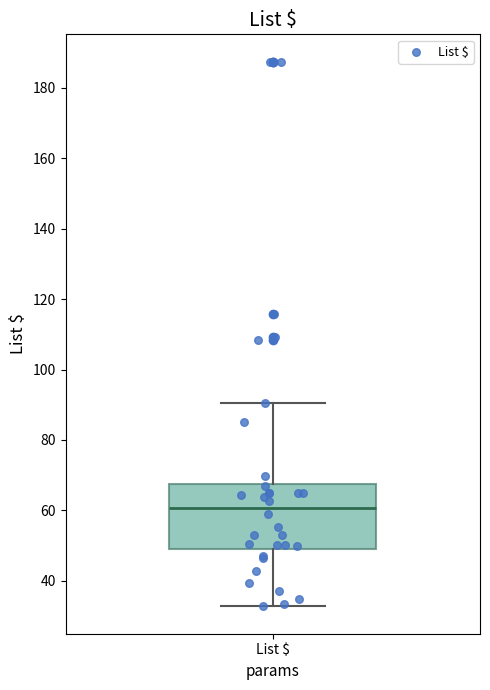

Read this box plot against the y-axis: the position of the median line, the range covered by the box, and the ends of both whiskers. The values are not printed on the chart, so give them approximately, as read against the axis.

median 60, box 50 to 68, whiskers 32 to 90